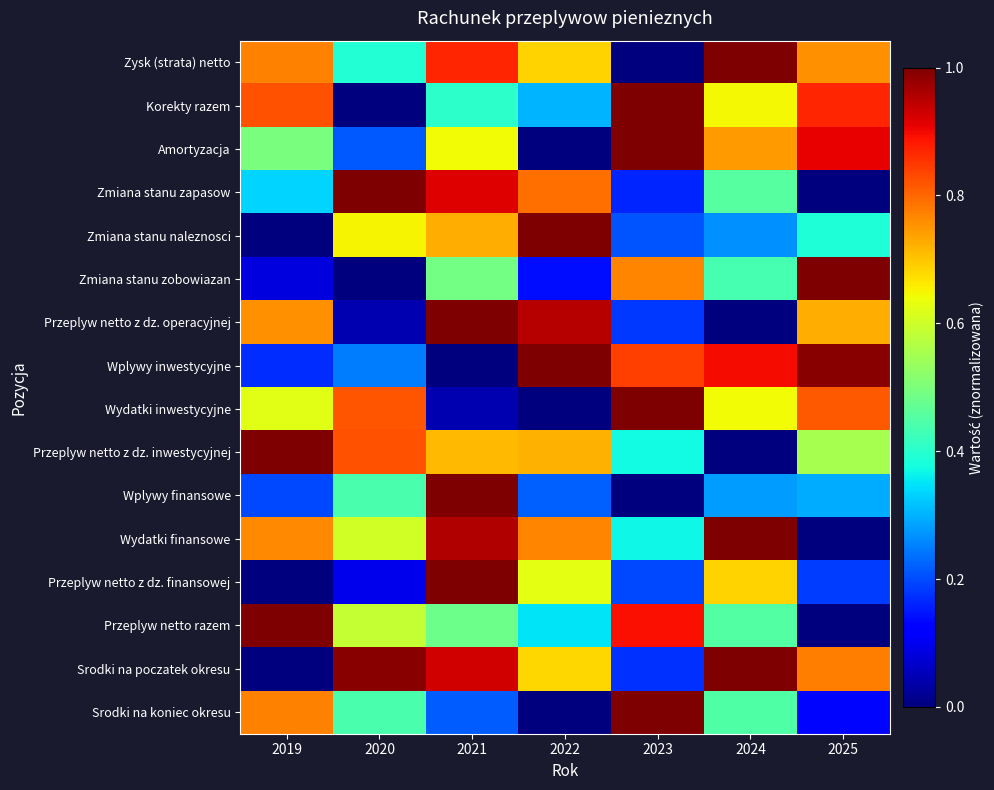

What is the difference between the highest and lowest values at 2021?

1.0